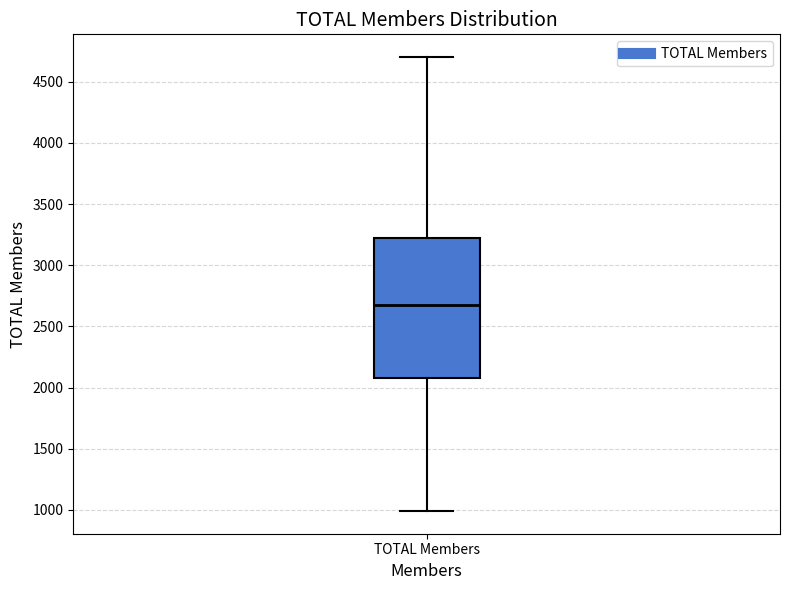

Where does the median line of the box for TOTAL Members sit on the y-axis? The values are not printed on the chart, so give them approximately, as read against the axis.

2650